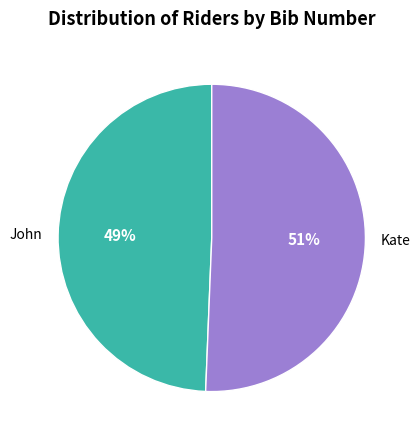

Which slice is the smallest?

John